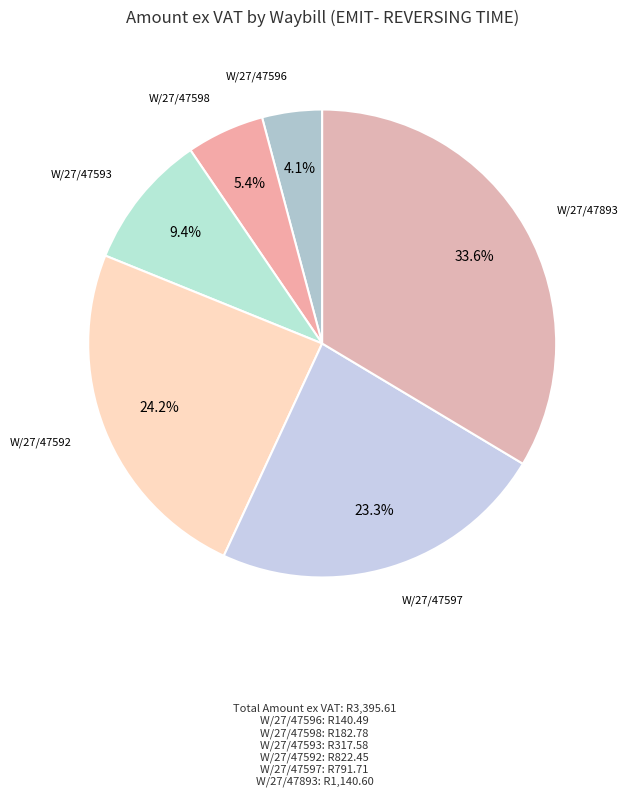

Count the number of slices in the pie.

6